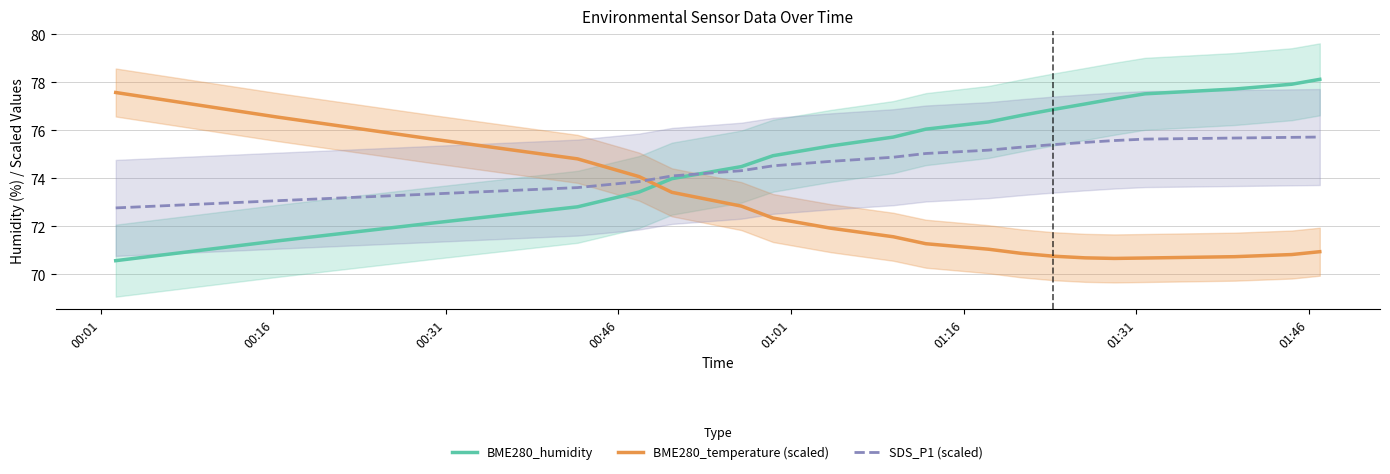

What is the sum of all BME280_humidity values?

1506.5